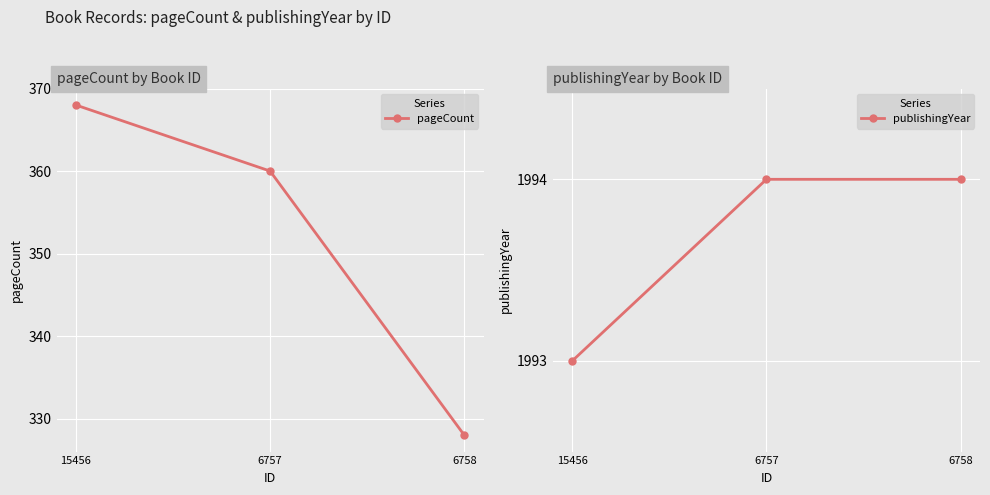

List the labels in order of pageCount value, largest first.

15456, 6757, 6758